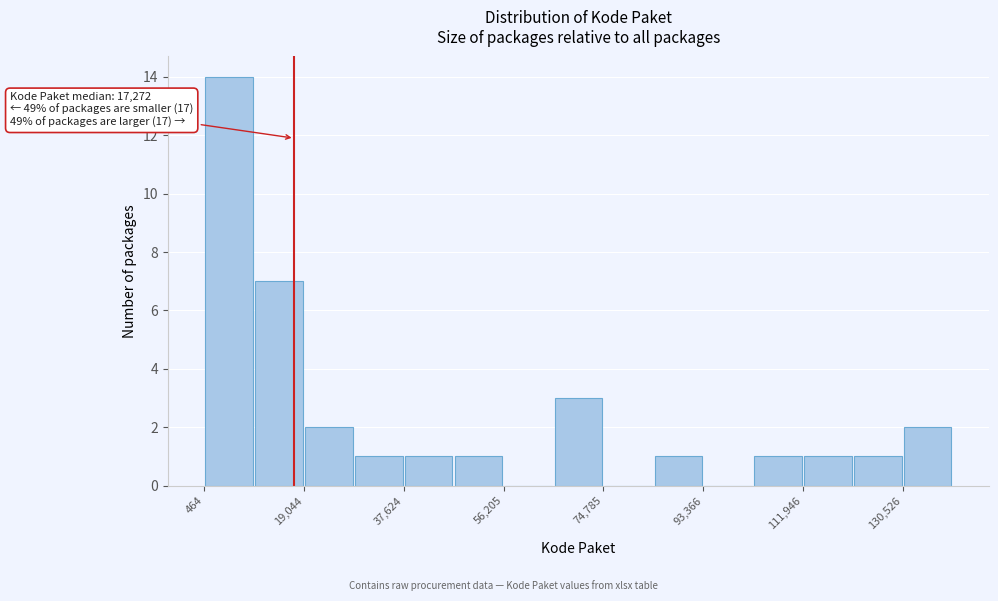

Over which range of the x-axis is the bar tallest?

0 to 10000